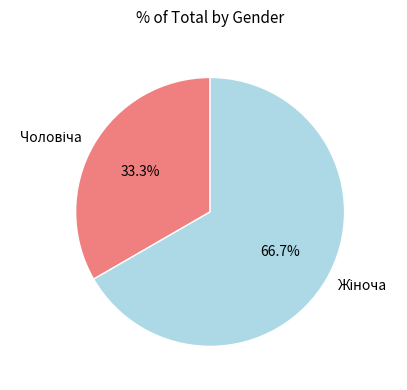

Is there a majority slice in this chart?

Yes